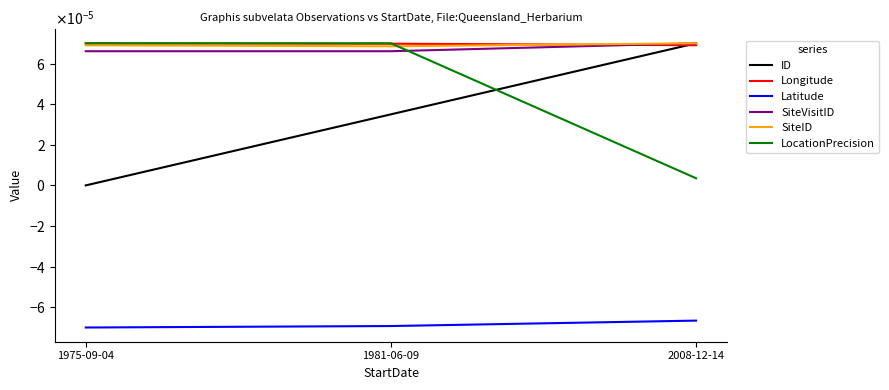

Is the value of Latitude at 2008-12-14 greater than the value of ID at 2008-12-14?

No